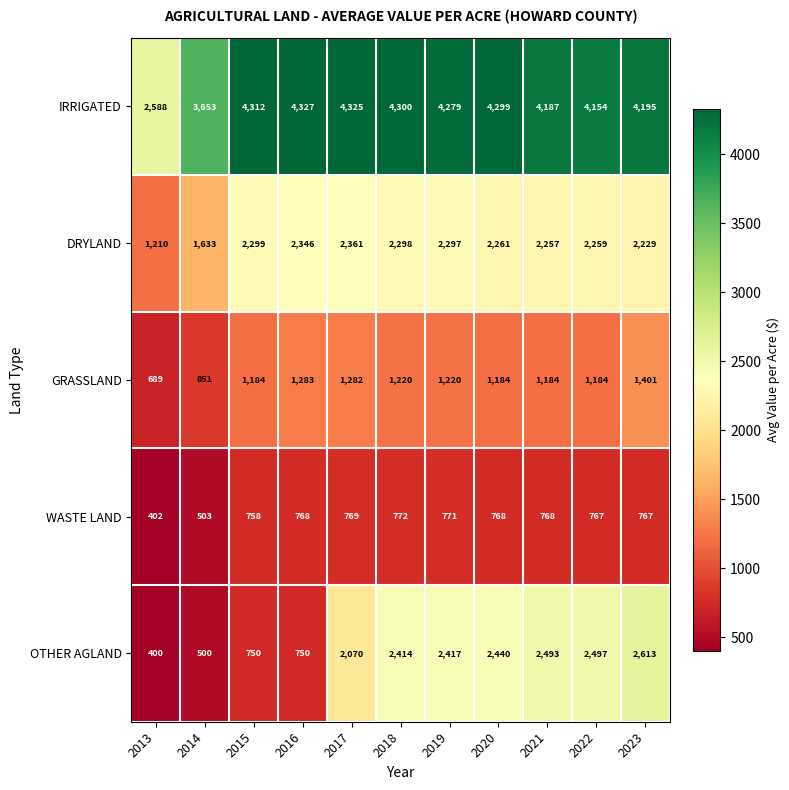

What is the total value across all series at 2023?

11205